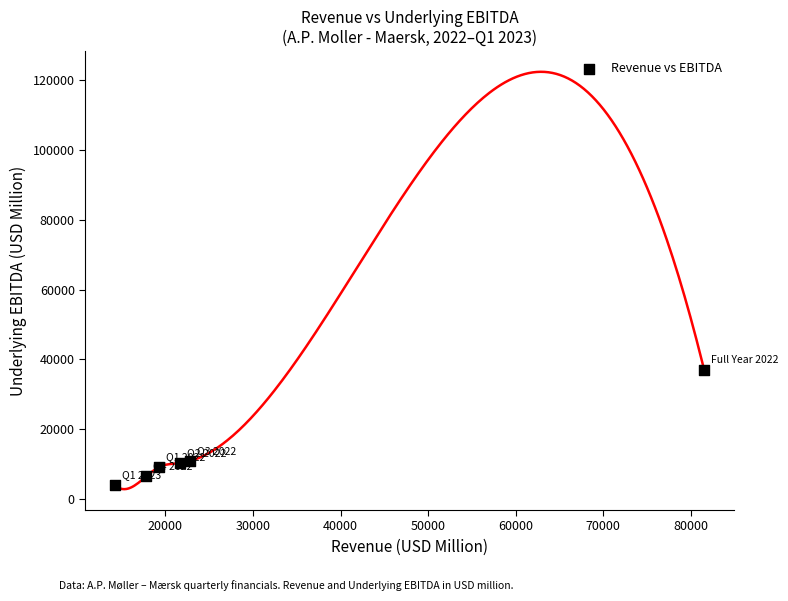

What is the average X value?

29544